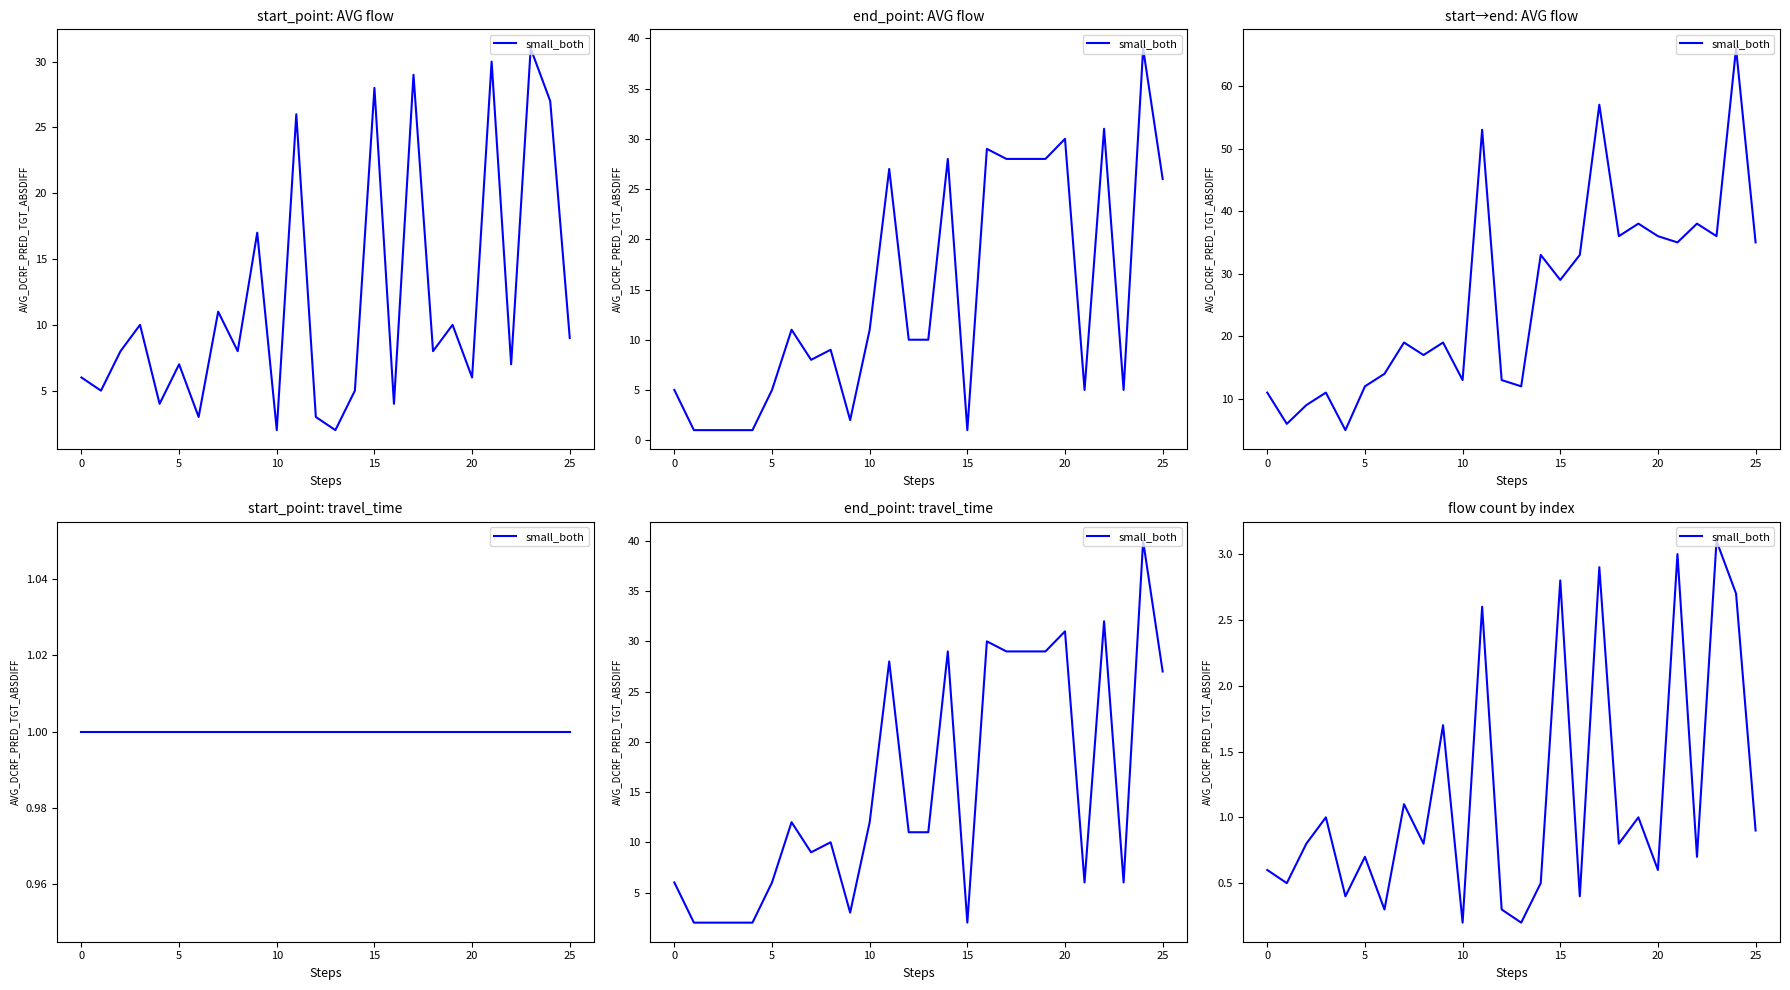

What is the label of the 12th point from the right?

14